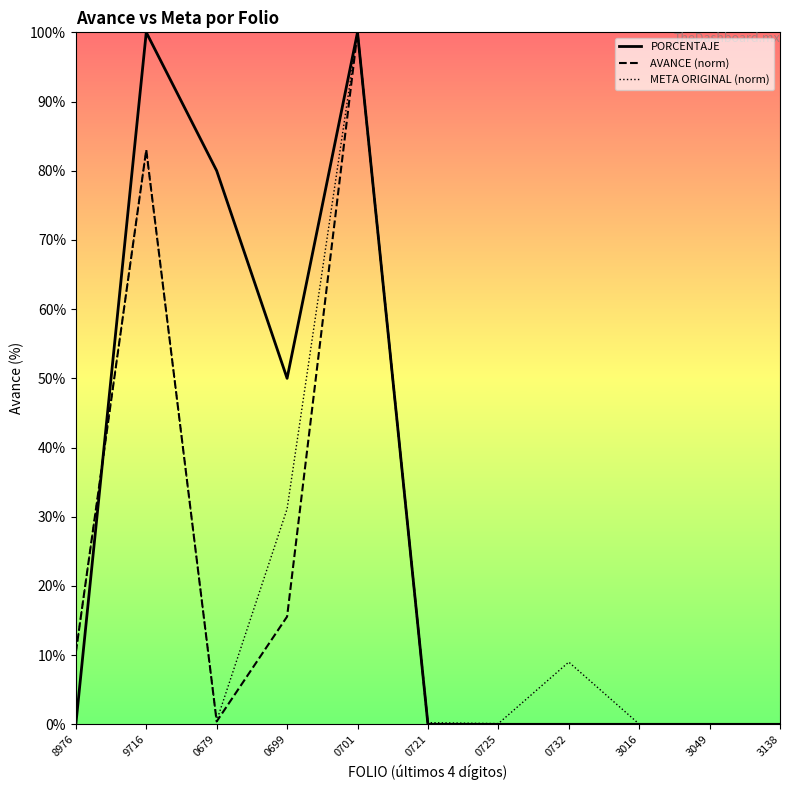

Between 9716 and 0699, which is larger?

9716